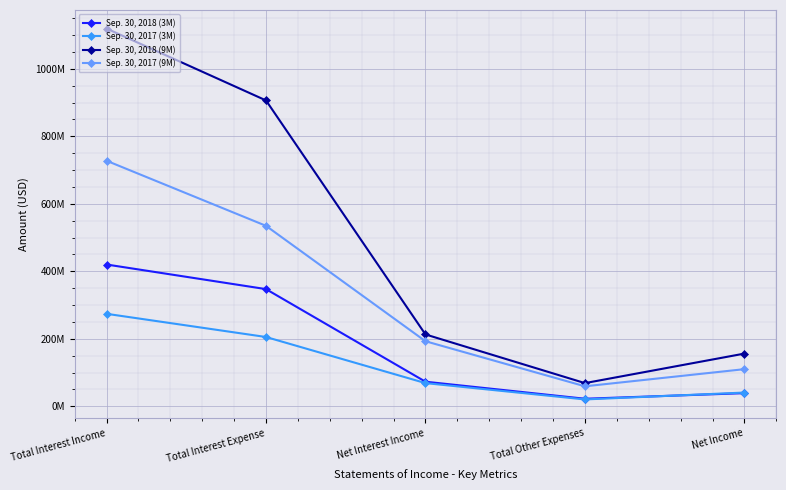

True or false: Sep. 30, 2017 (9M) has a value of 93803532 at Net Interest Income.

False